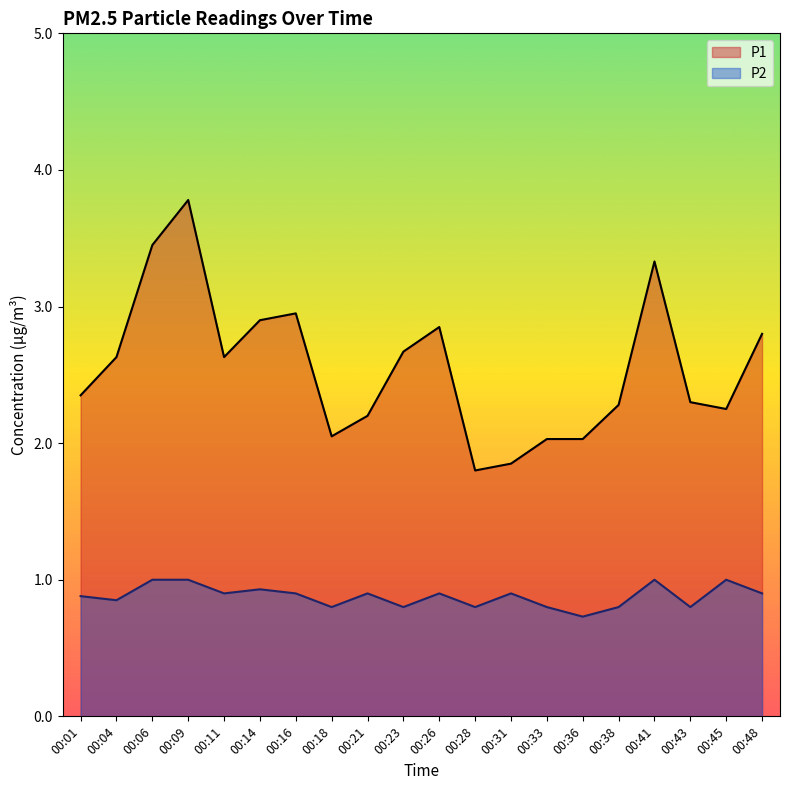

The value of P1 at 00:23 is 3.6. True or false?

False